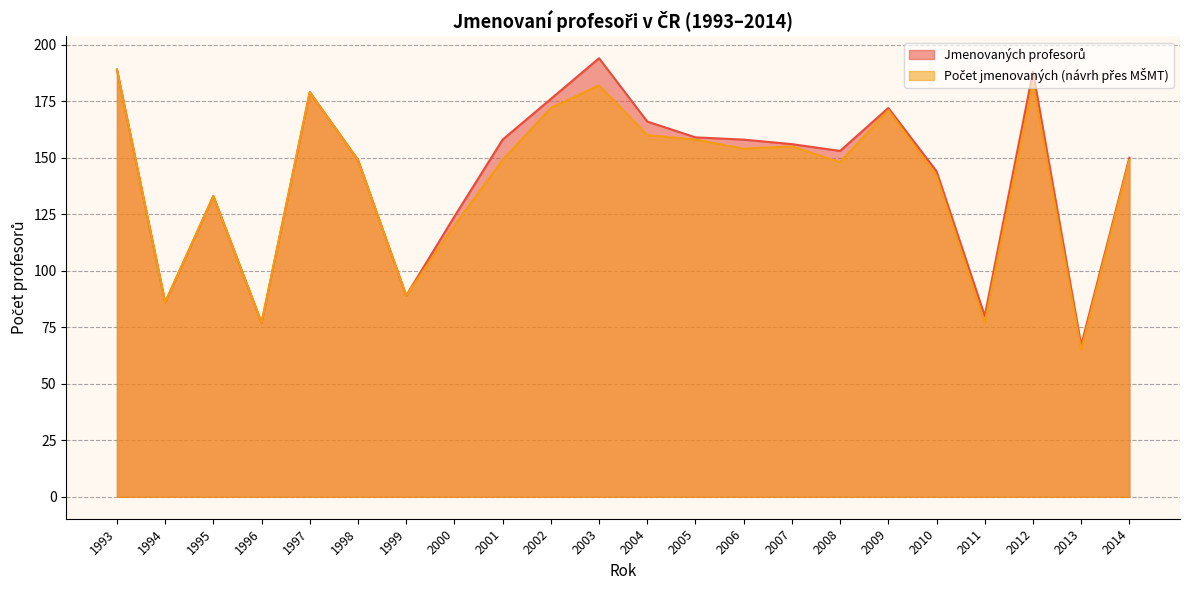

At which label does Počet jmenovaných (návrh přes MŠMT) first exceed 149?

1993